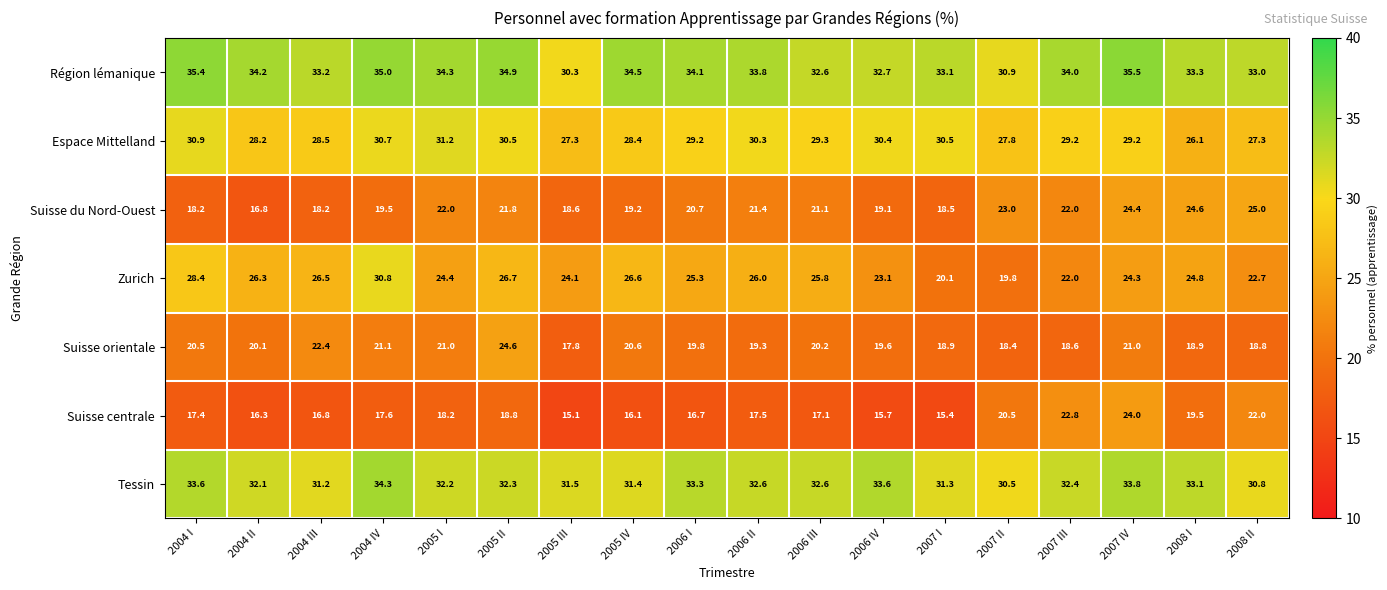

At which label does Zurich reach its minimum?

2007 II